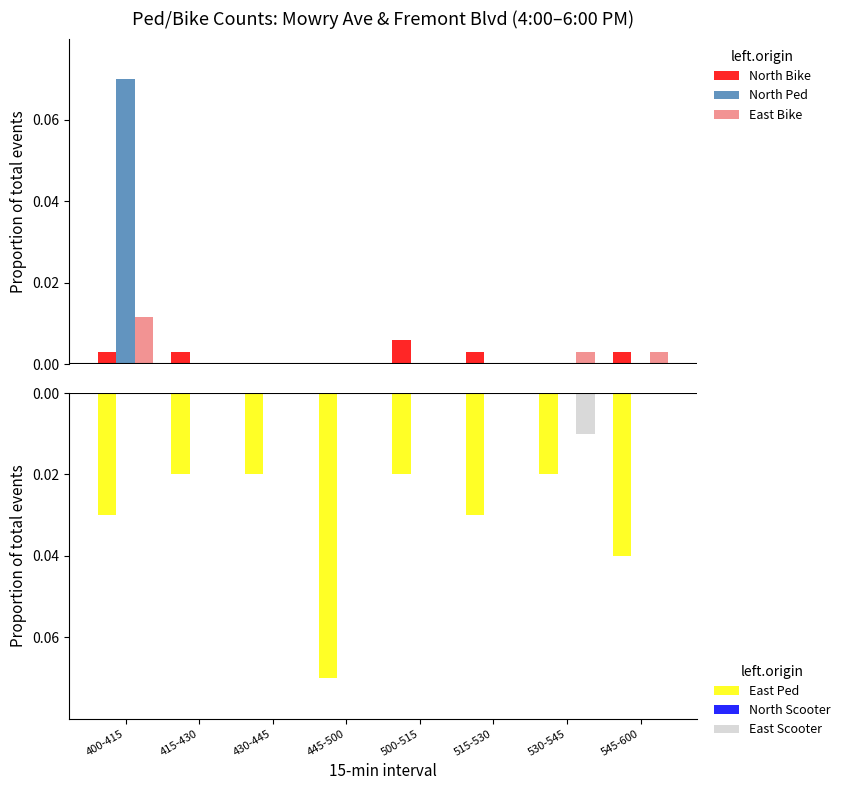

How many groups of bars are there?

8